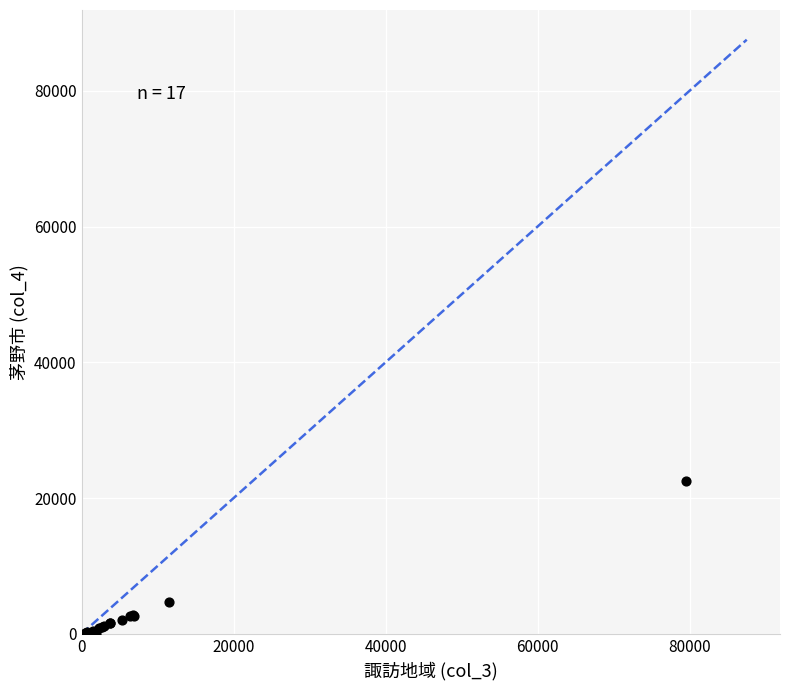

What Y value in the scatter plot is closest to 11273?

4742